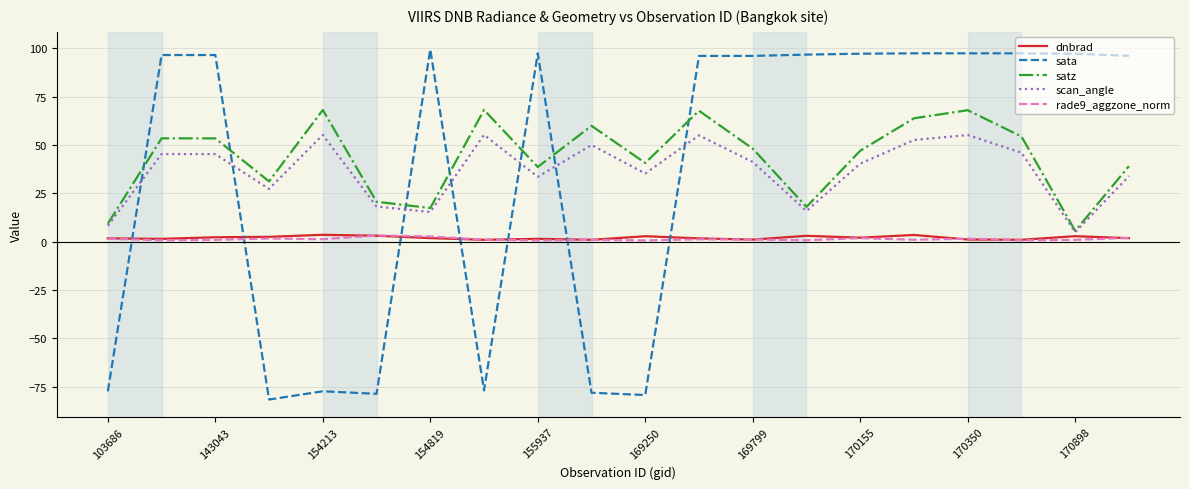

What is the maximum value shown in the chart?

99.4